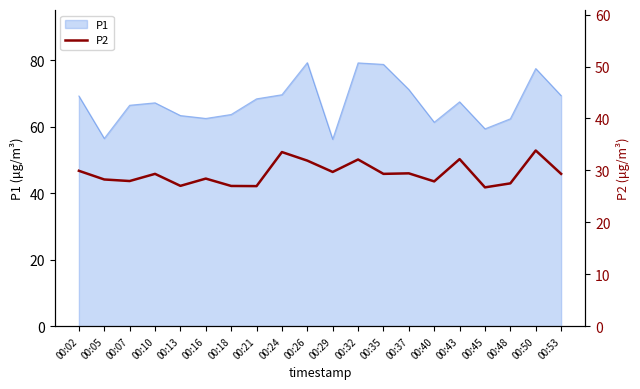

The value at 00:24 is 46.9. True or false?

False